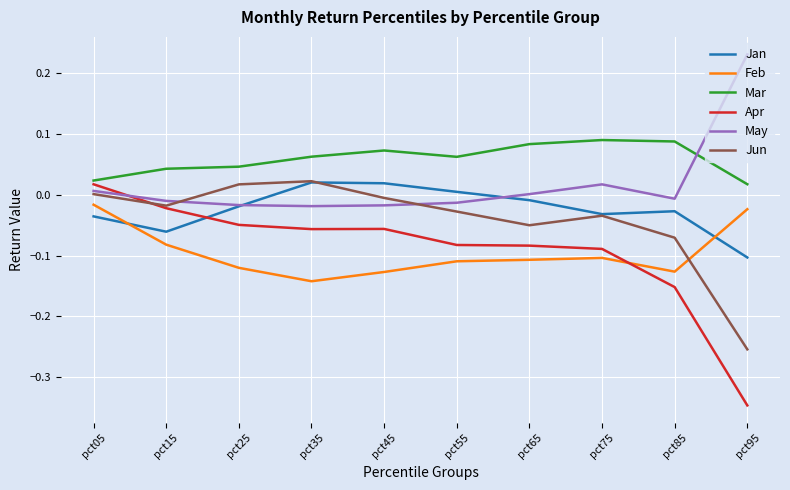

How many Mar values are between 0 and 1?

10